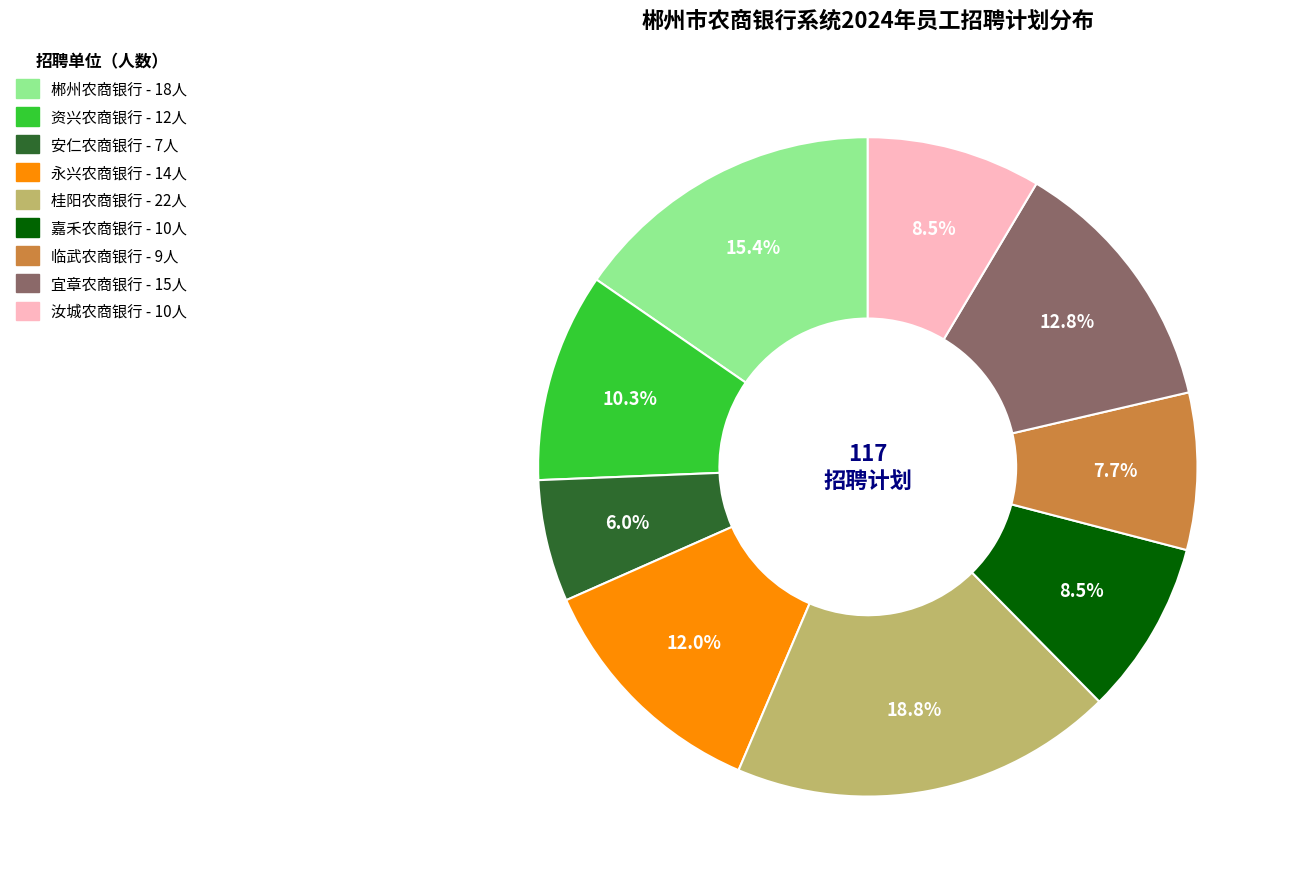

Does 嘉禾农商银行 represent more than half of the total?

No